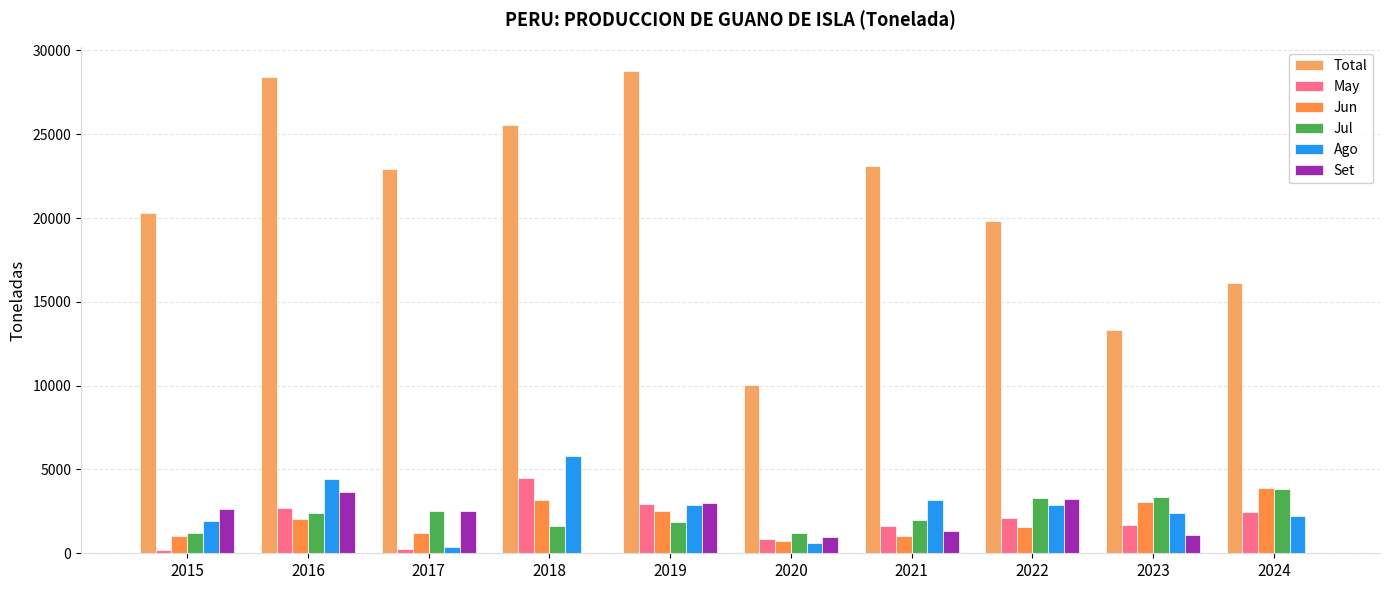

The Total series shows 10029.0 at 2020. True or false?

True